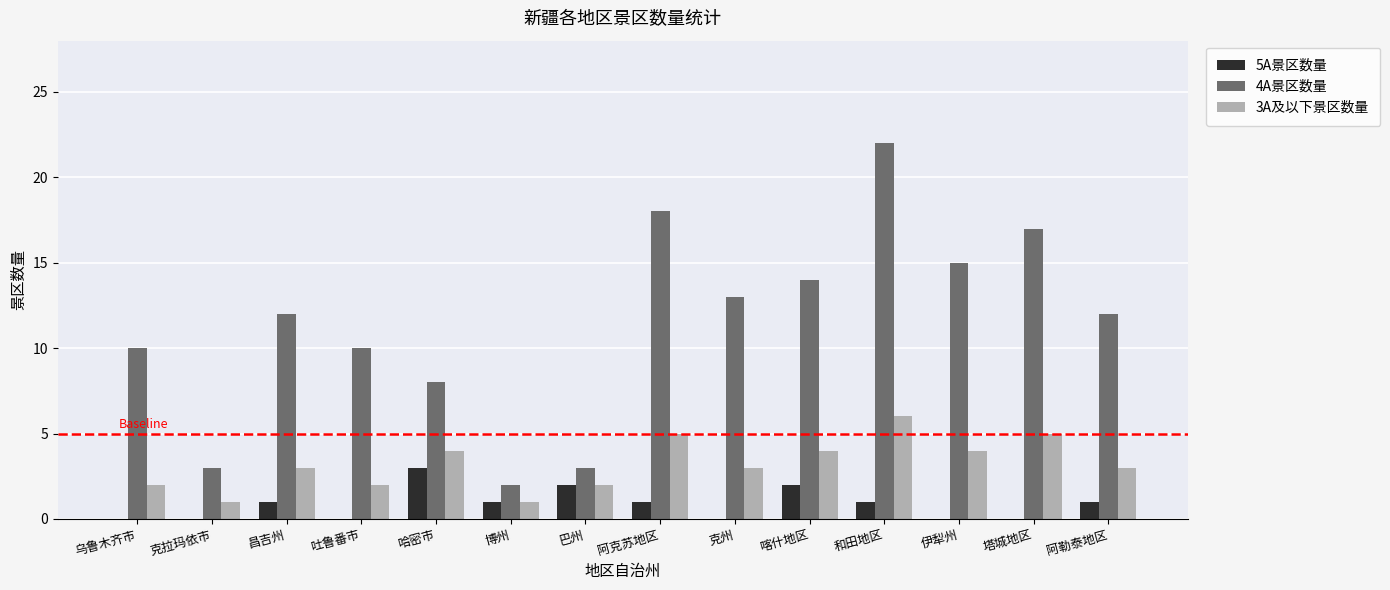

How many distinct data groups are displayed?

3